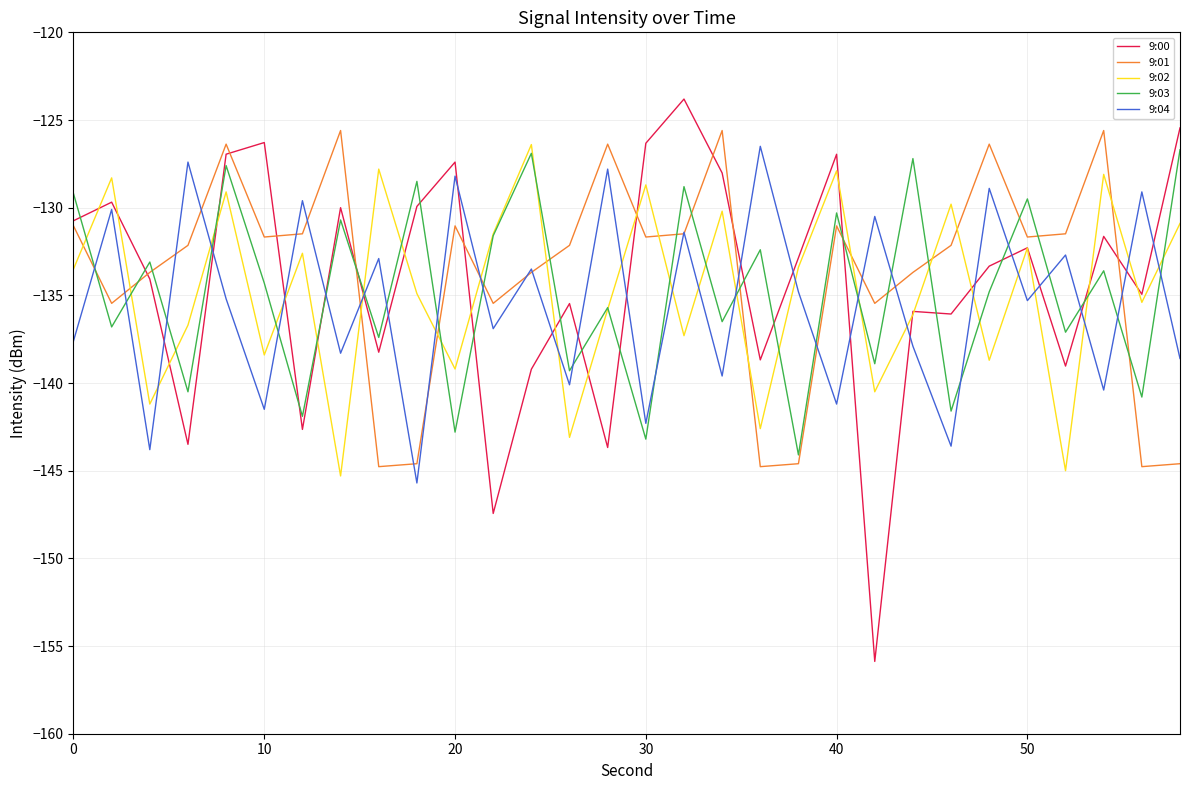

What is the maximum value shown in the chart?

-123.8